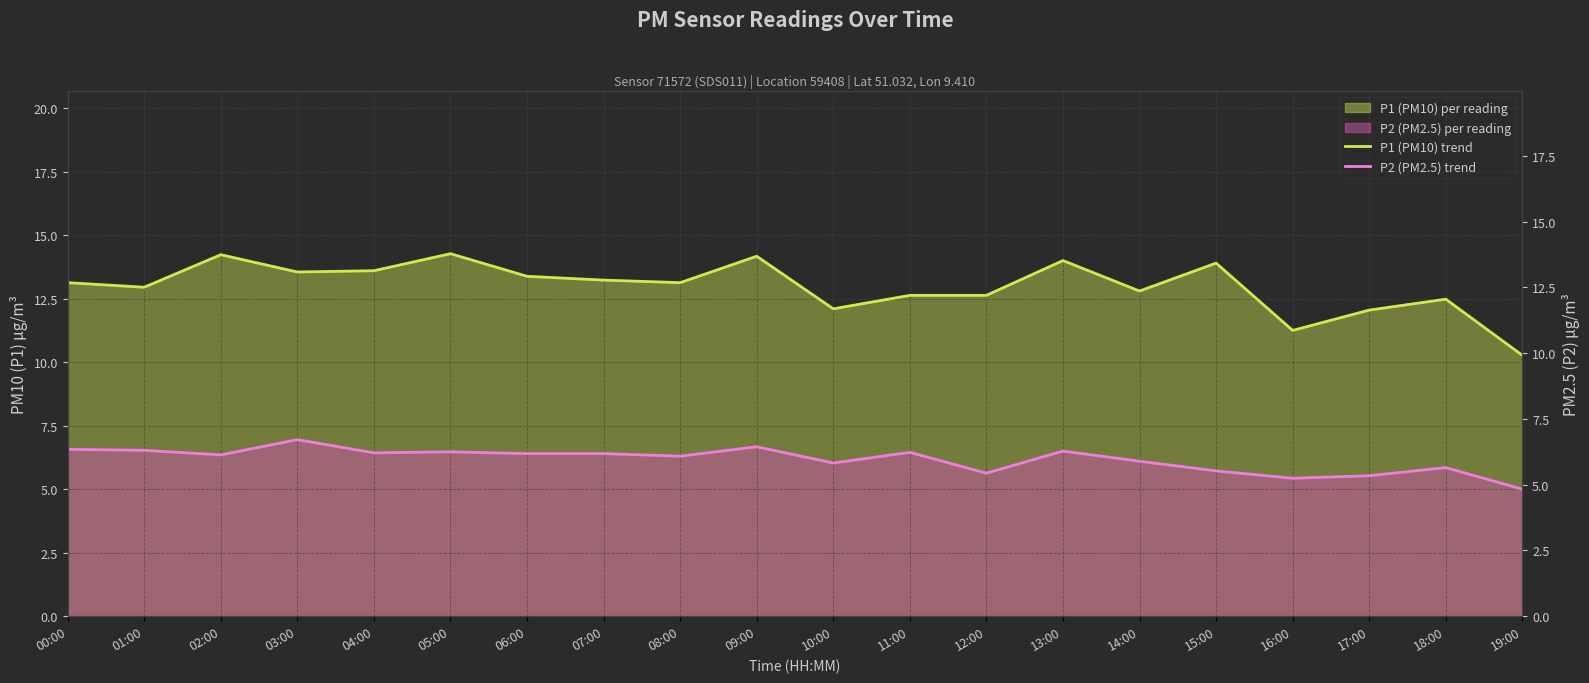

At how many categories does at least one series exceed 7?

20